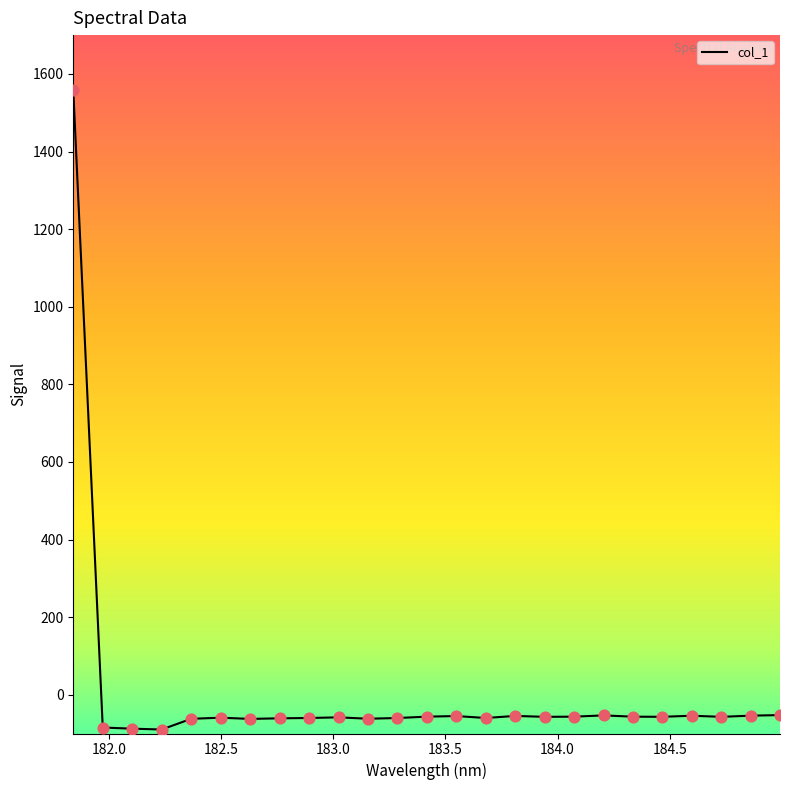

What is the minimum value shown in the chart?

-89.7